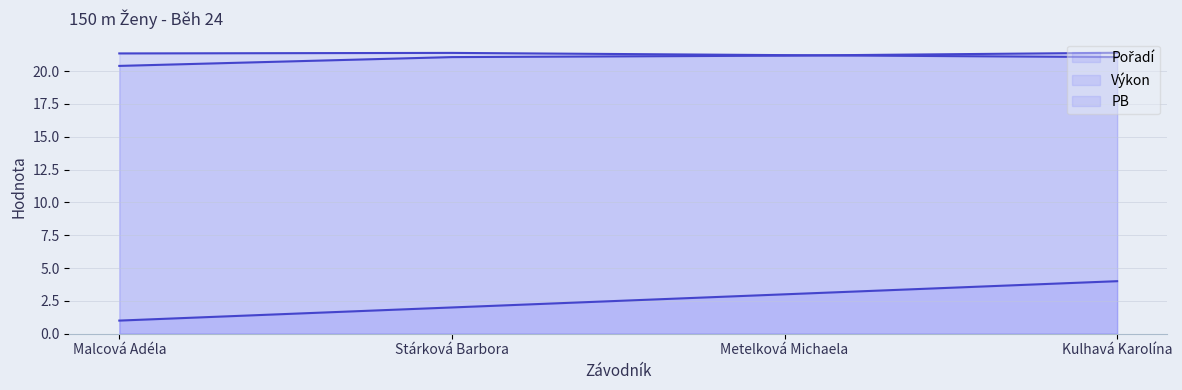

True or false: Pořadí and PB intersect in this chart.

False